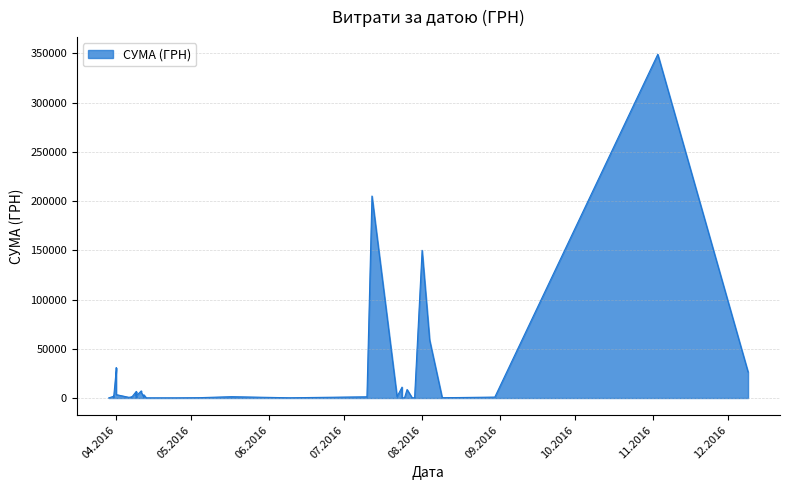

How many points are higher than both their immediate neighbors (excluding endpoints)?

11